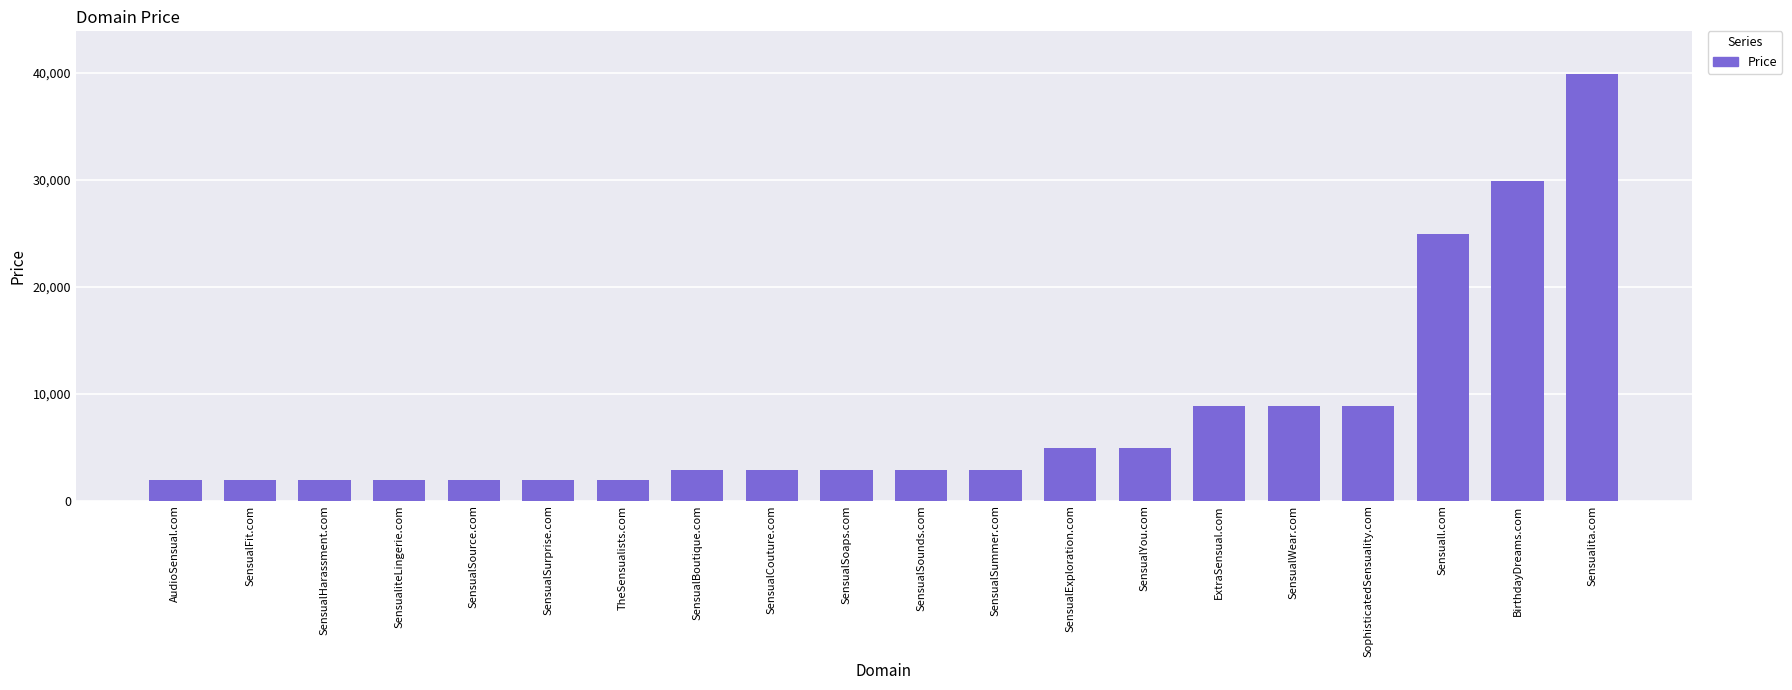

Reading left to right, list all the values displayed in this chart.

1888	1888	1888	1888	1888	1888	1888	2888	2888	2888	2888	2888	4888	4888	8888	8888	8888	24888	29888	39888